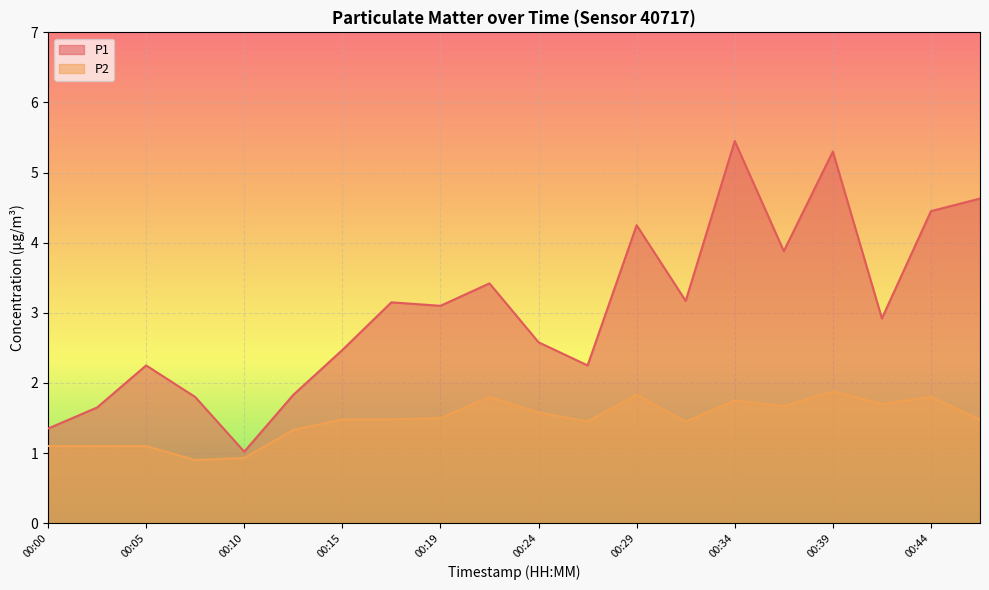

What is the average value of the P2 series?

1.5